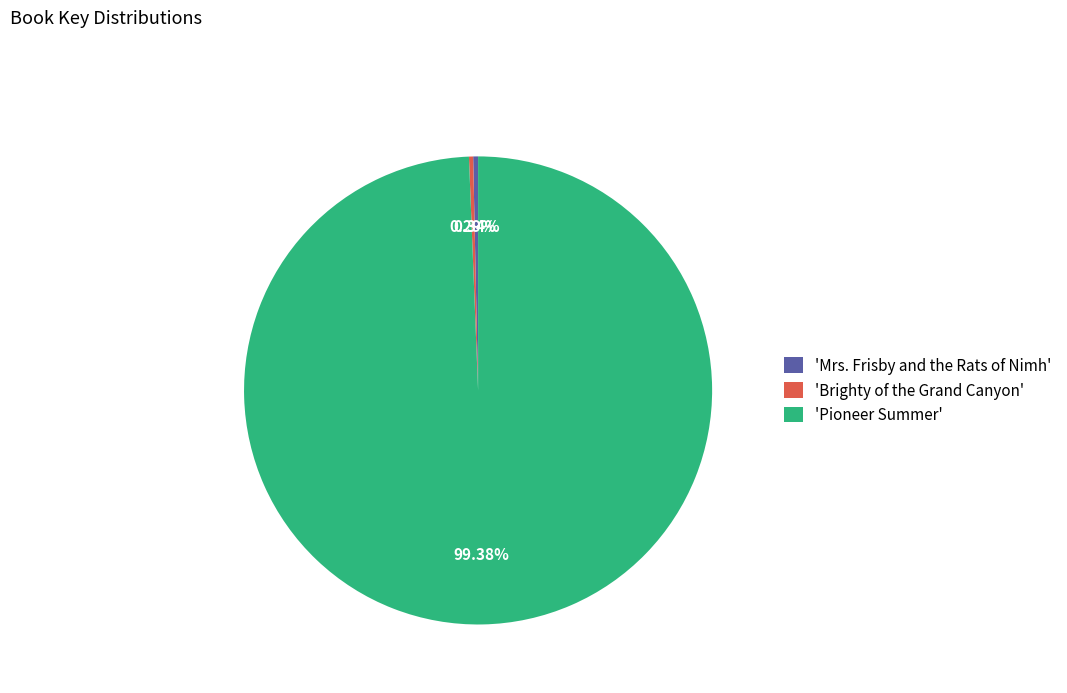

Count the number of slices in the pie.

3